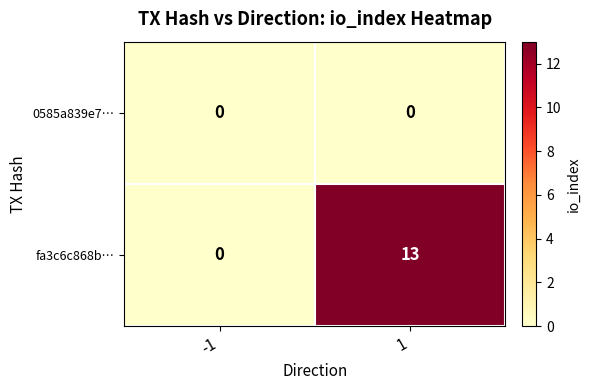

Reading right to left, list all the values displayed in this chart.

0585a839e7…: 1=0	-1=0
fa3c6c868b…: 1=13	-1=0